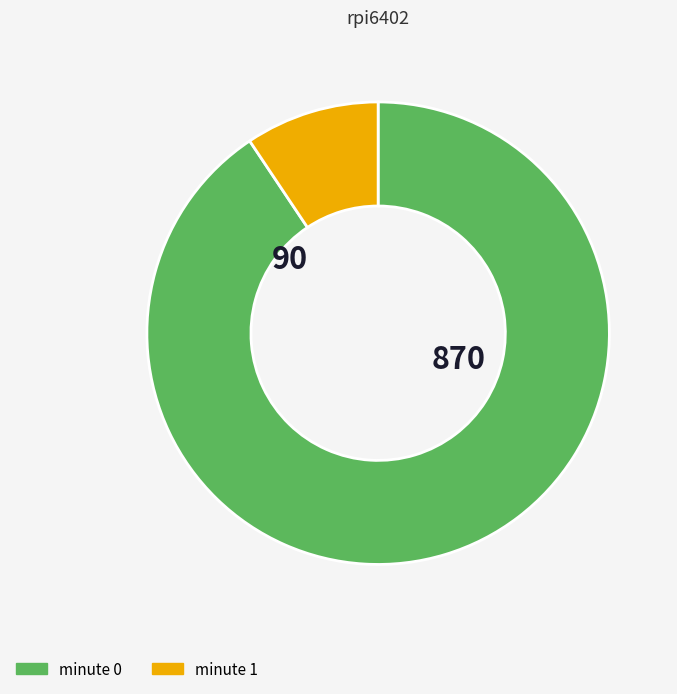

Is there a majority slice in this chart?

Yes